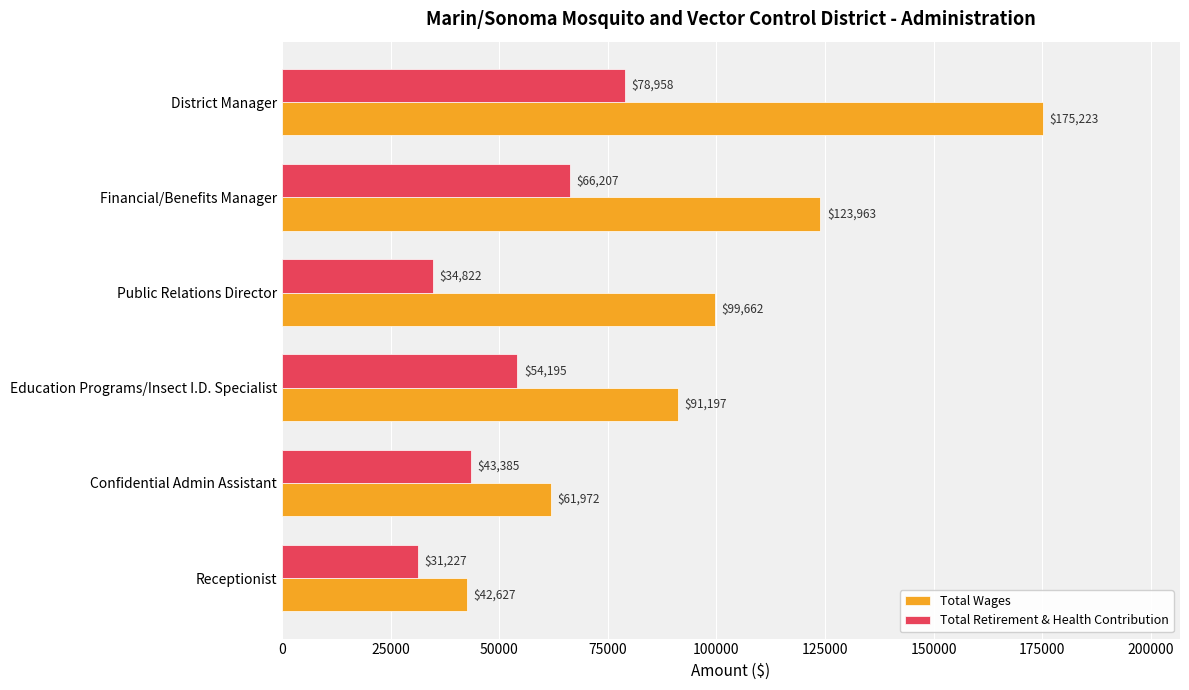

What is the average value of the Total Wages series?

99107